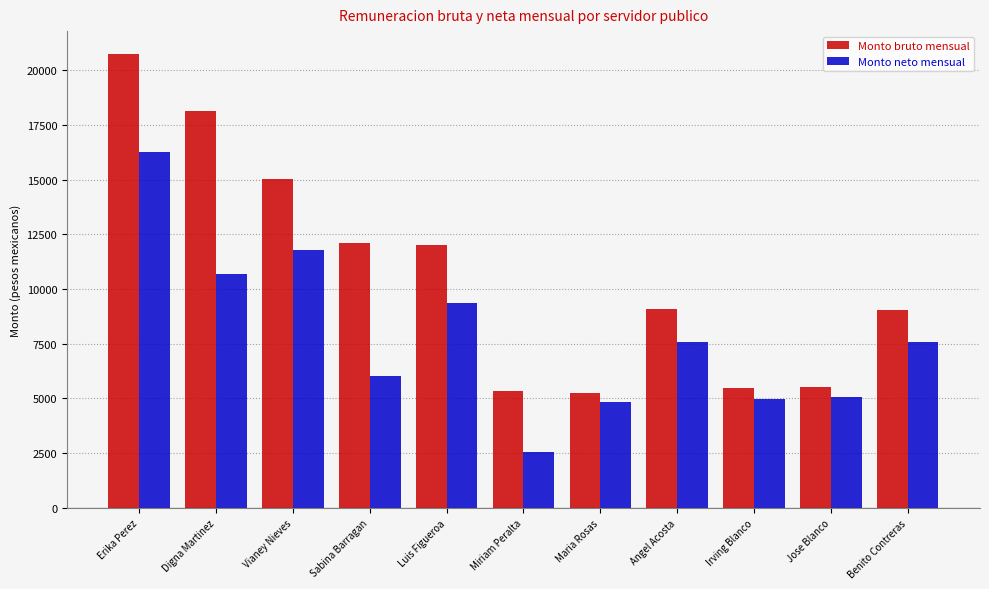

Is it true that Monto bruto mensual equals 20384.1 at Luis Figueroa?

False